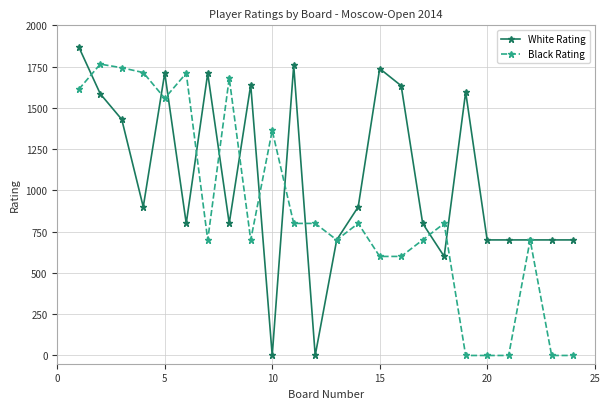

Rank the series by their average value, from lowest to highest.

Black Rating, White Rating